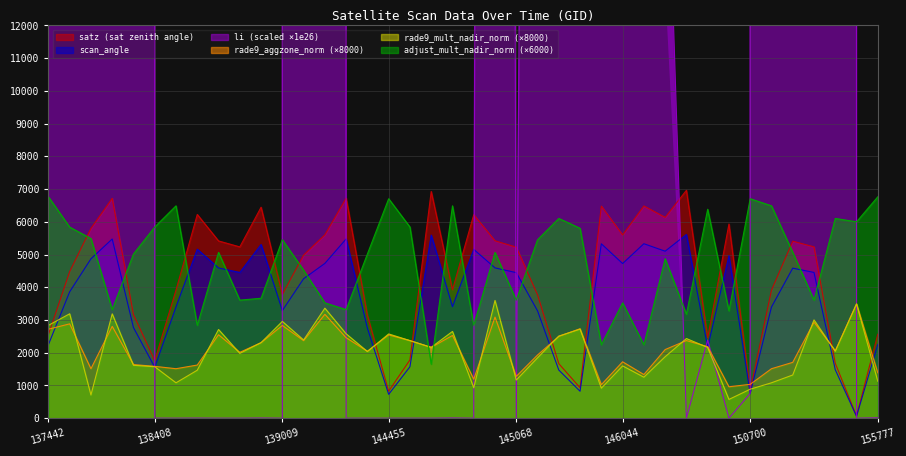

In scan_angle, how many points are higher than both neighbors (excluding endpoints)?

11